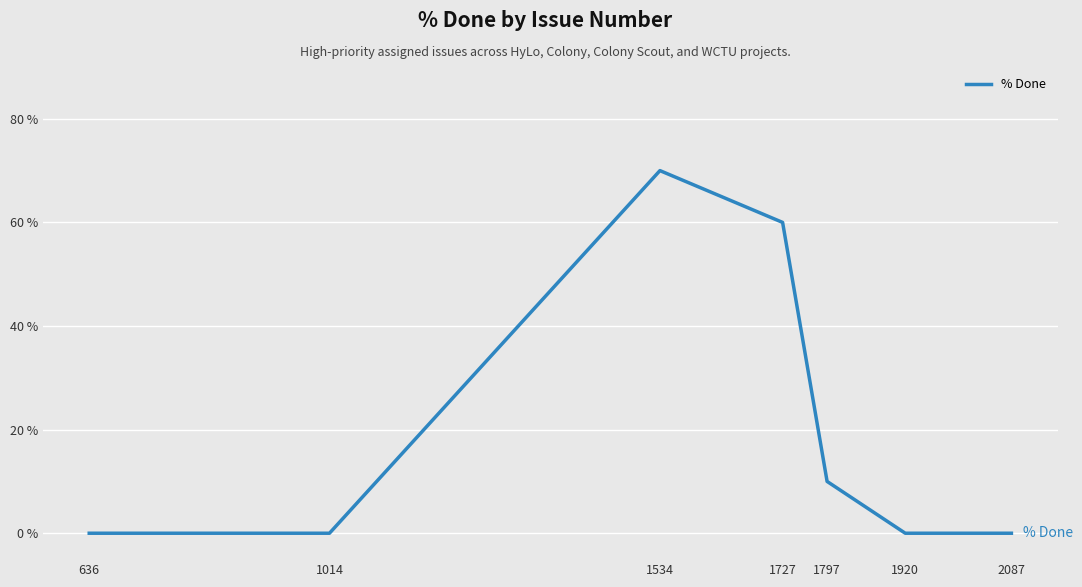

Which category has the highest value across all series?

1534